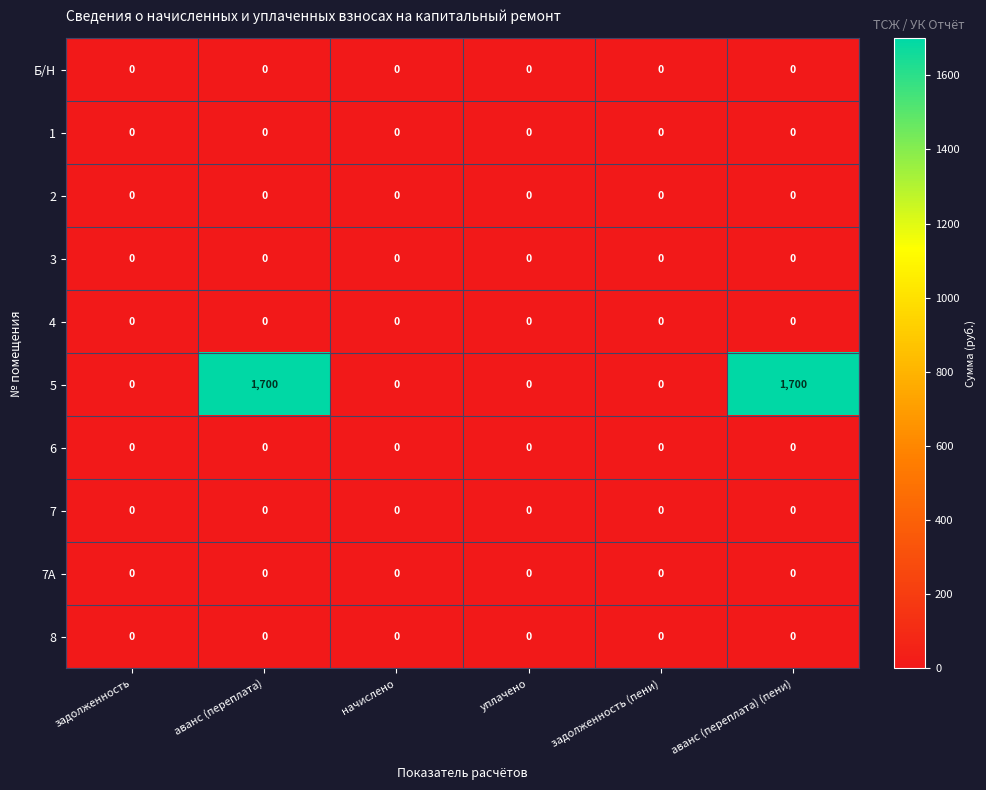

What is the highest value of the 5 series?

1700